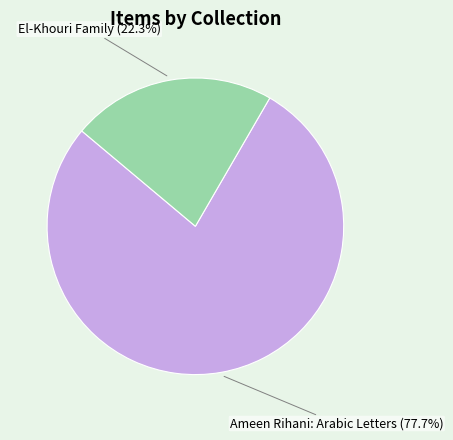

To the nearest percent, what is the average slice percentage?

50%